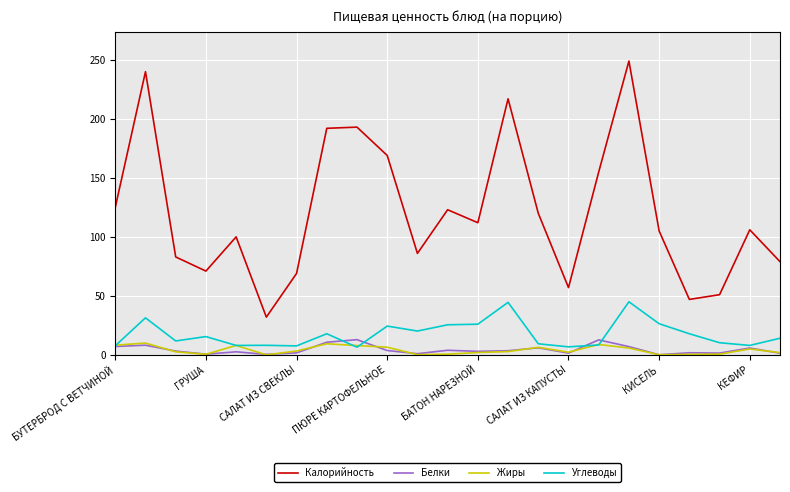

Which series has the widest spread of values?

Калорийность